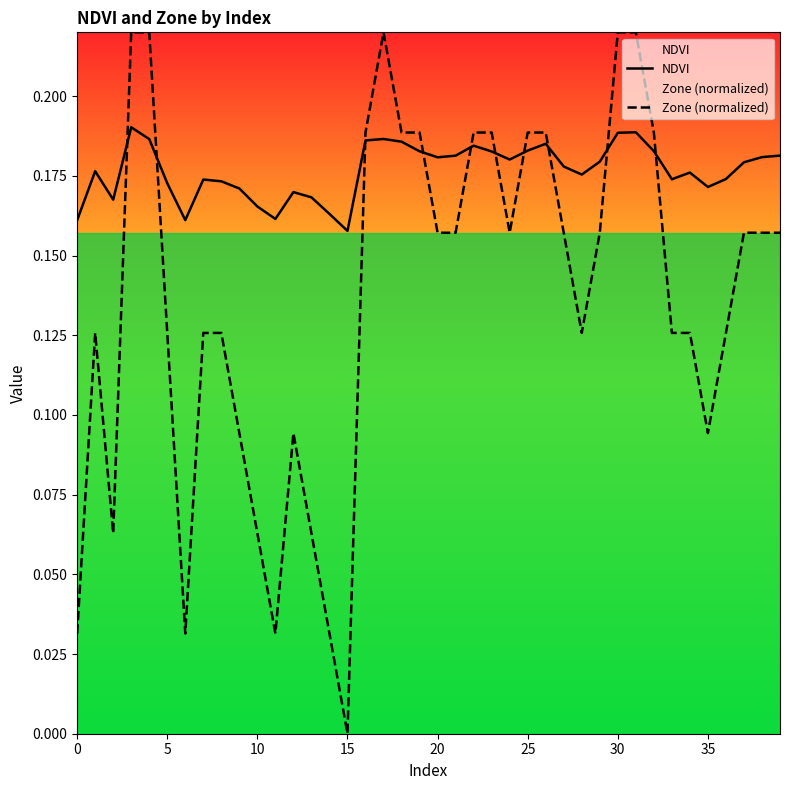

Rank the series by their average value, from highest to lowest.

NDVI, Zone (normalized)